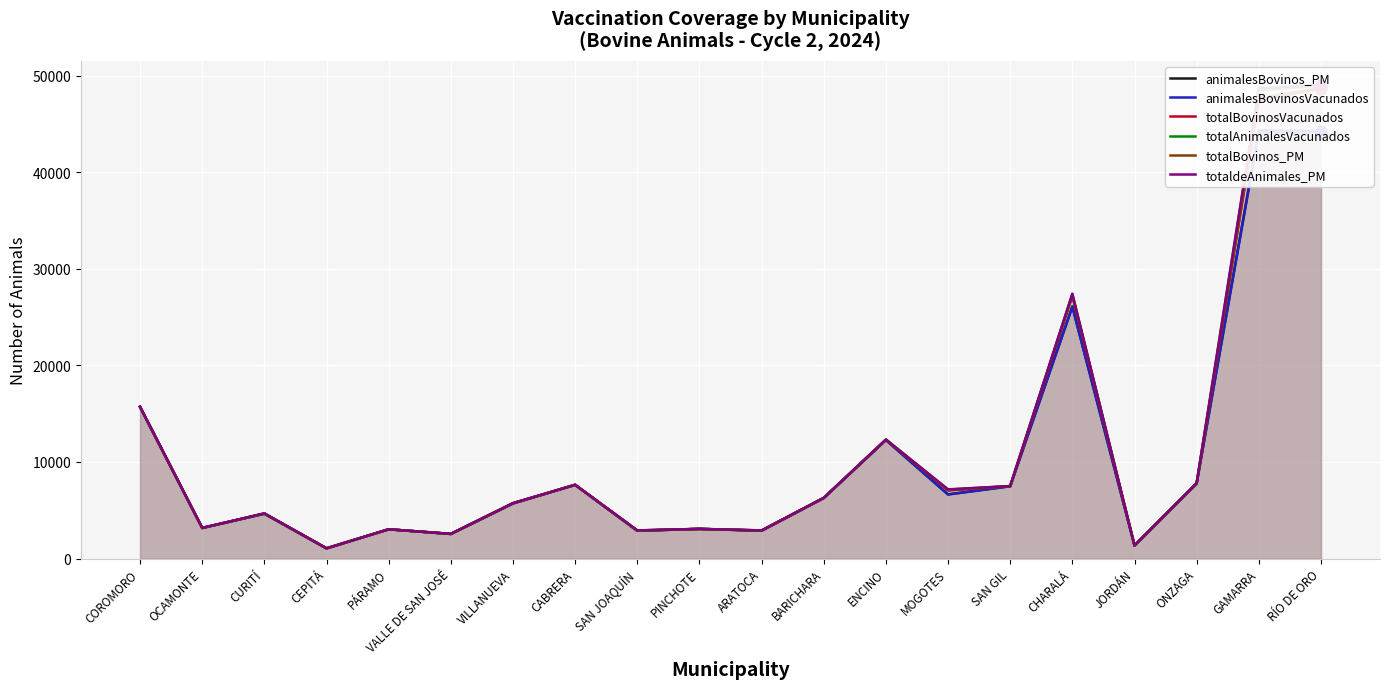

What are all the series names shown in the legend?

animalesBovinos_PM, animalesBovinosVacunados, totalBovinosVacunados, totalAnimalesVacunados, totalBovinos_PM, totaldeAnimales_PM